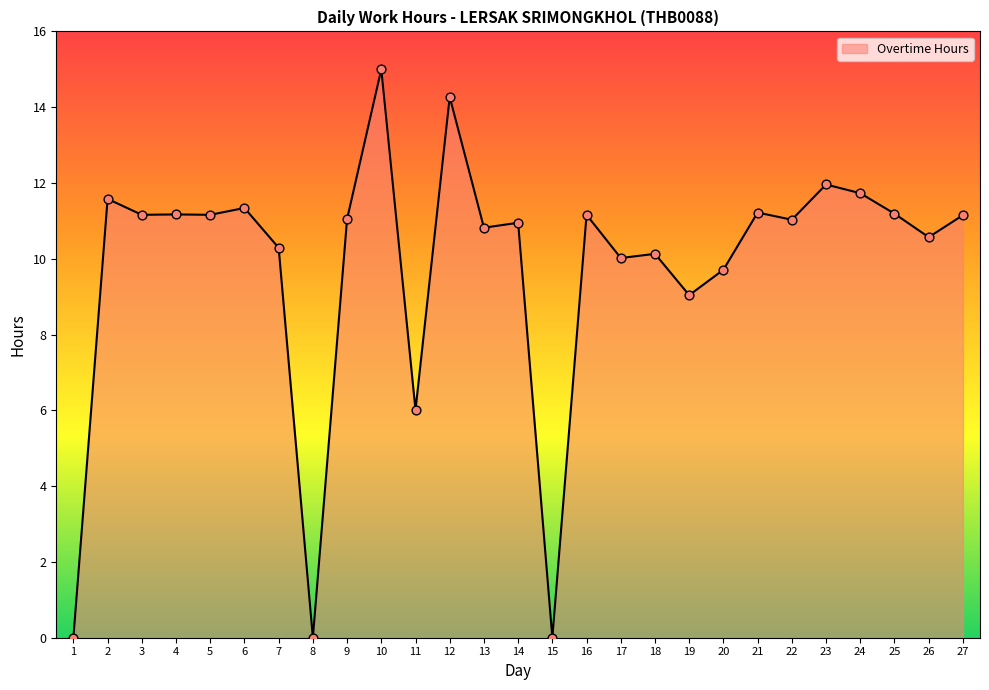

Which has a higher value, 8 or 9?

9